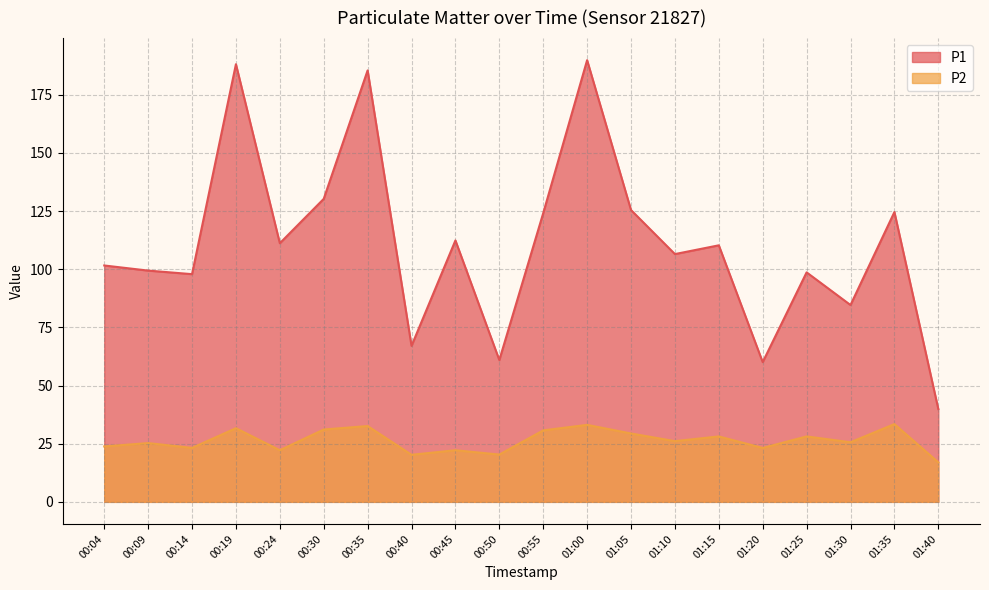

Where is P2 nearest to the value 25?

00:09